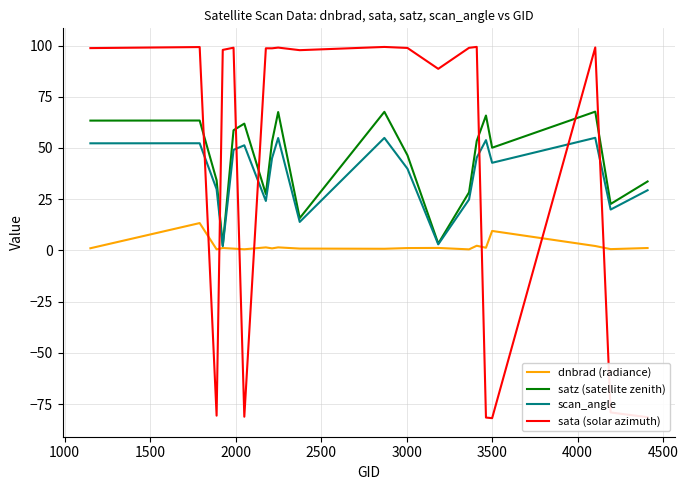

What are all the series names shown in the legend?

dnbrad (radiance), satz (satellite zenith), scan_angle, sata (solar azimuth)